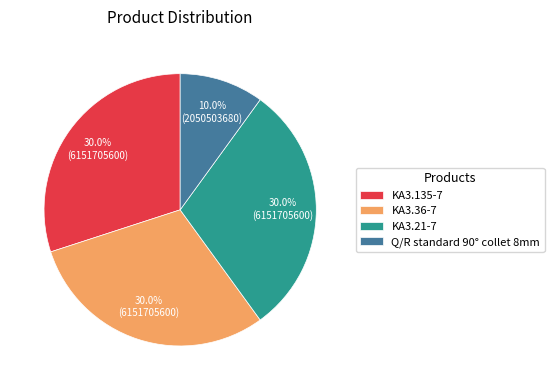

Does any single category account for the majority?

No